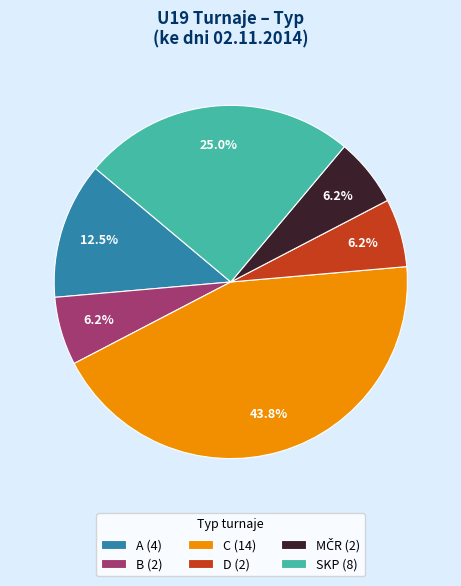

Does C (14) account for over 50% of the chart?

No